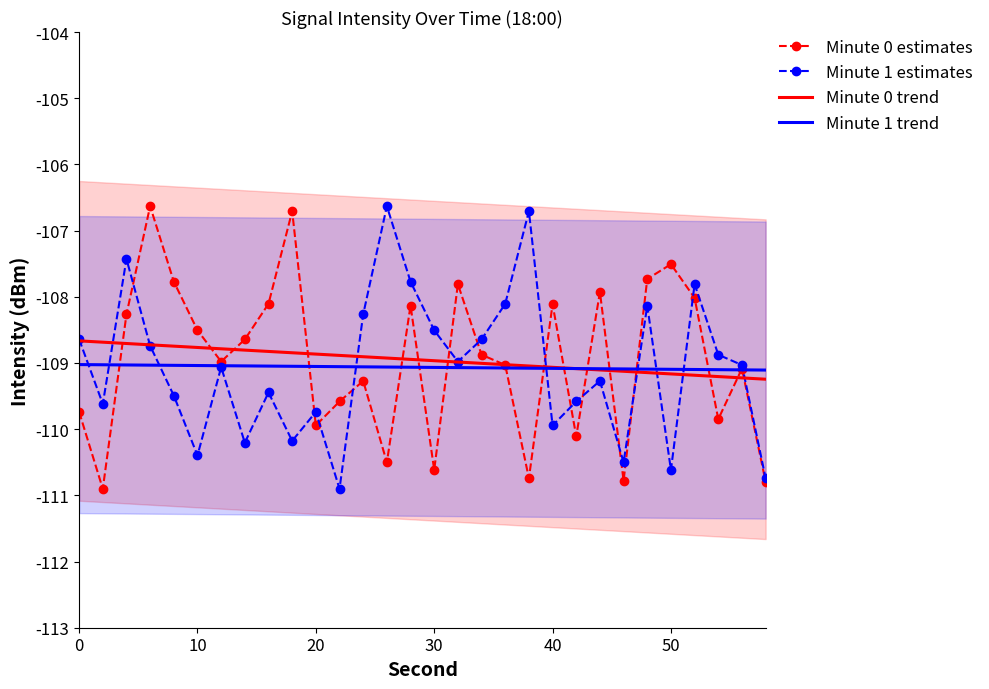

Which series has the largest total across all categories?

Minute 0 estimates